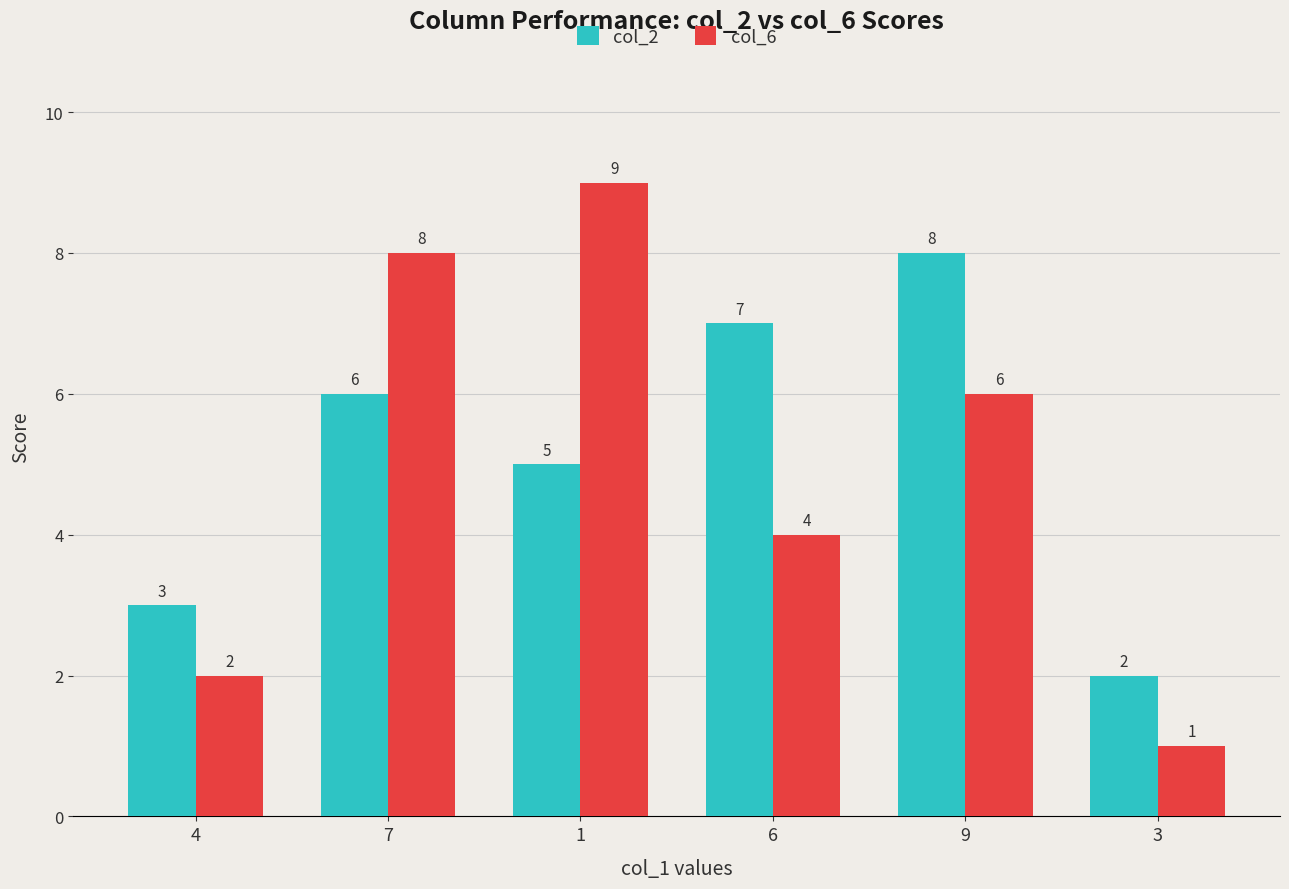

How many bars are there in each group?

2